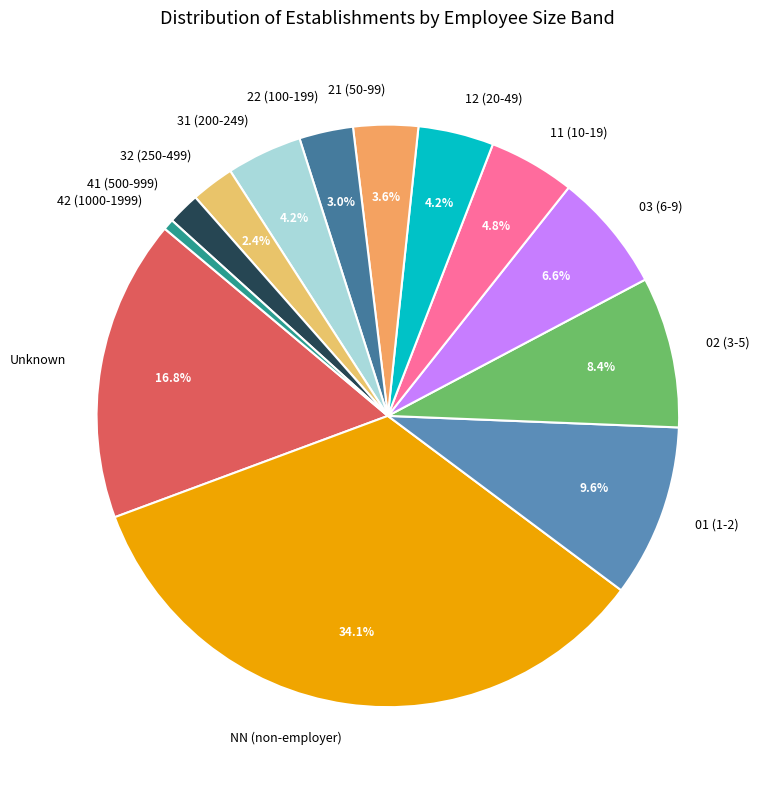

Approximately how many times larger is the value at 02 (3-5) compared to 31 (200-249)?

2.0